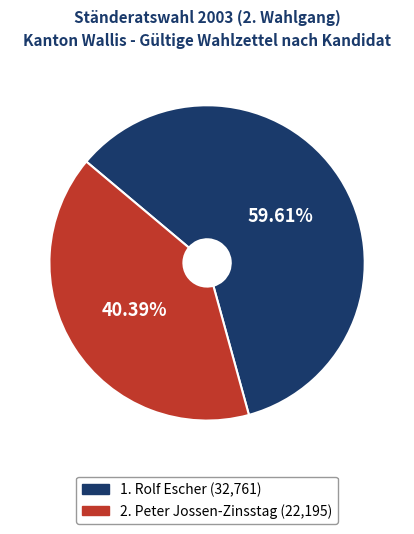

To the nearest percent, what percentage of the pie is 2. Peter Jossen-Zinsstag?

40%